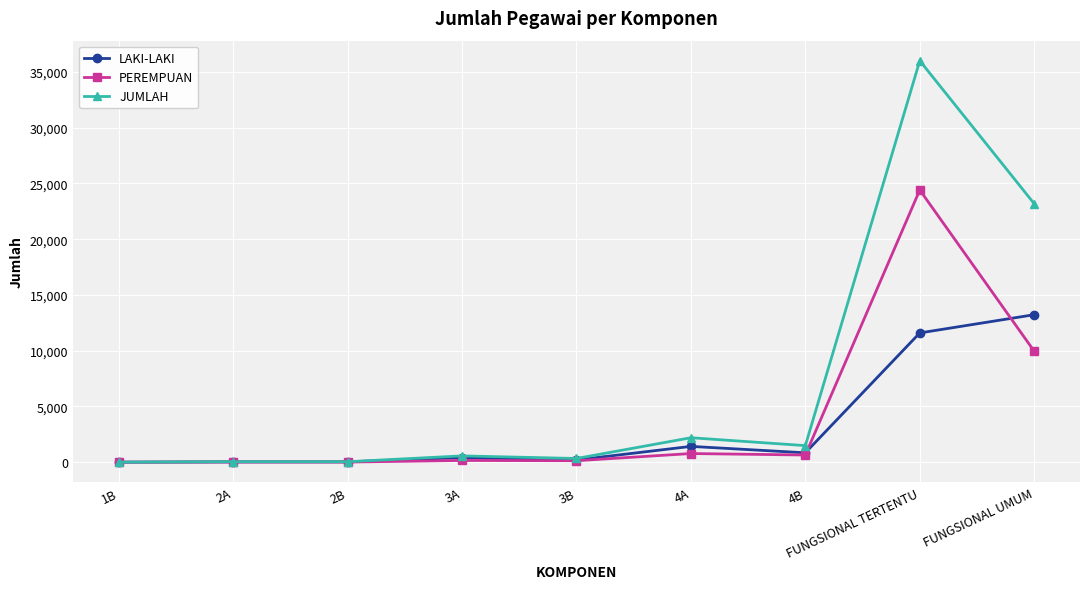

How many data points in PEREMPUAN are less than 155?

4